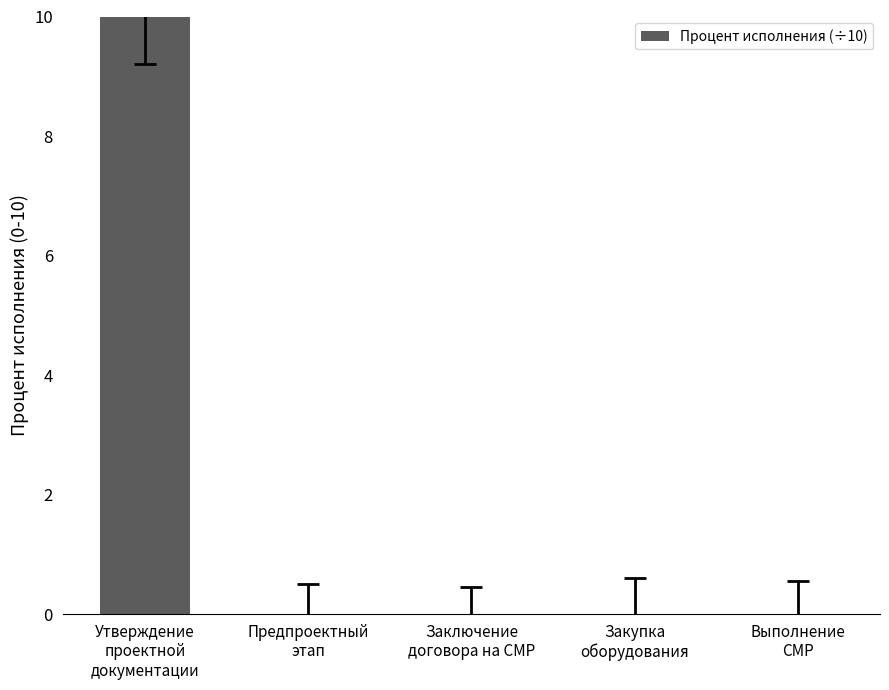

What is the greatest value displayed?

10